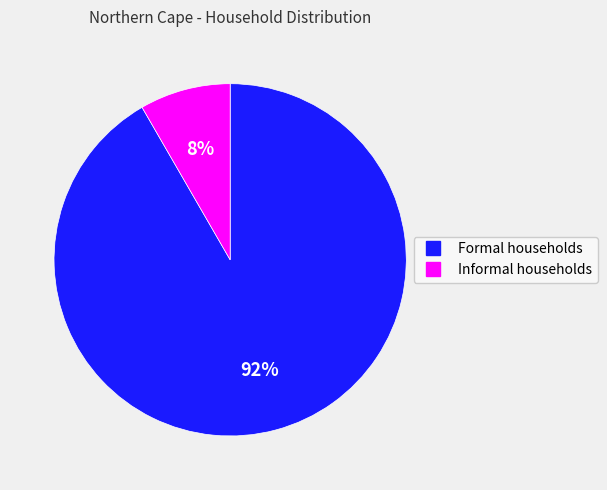

The Formal households slice represents 99% of the pie. True or false?

False